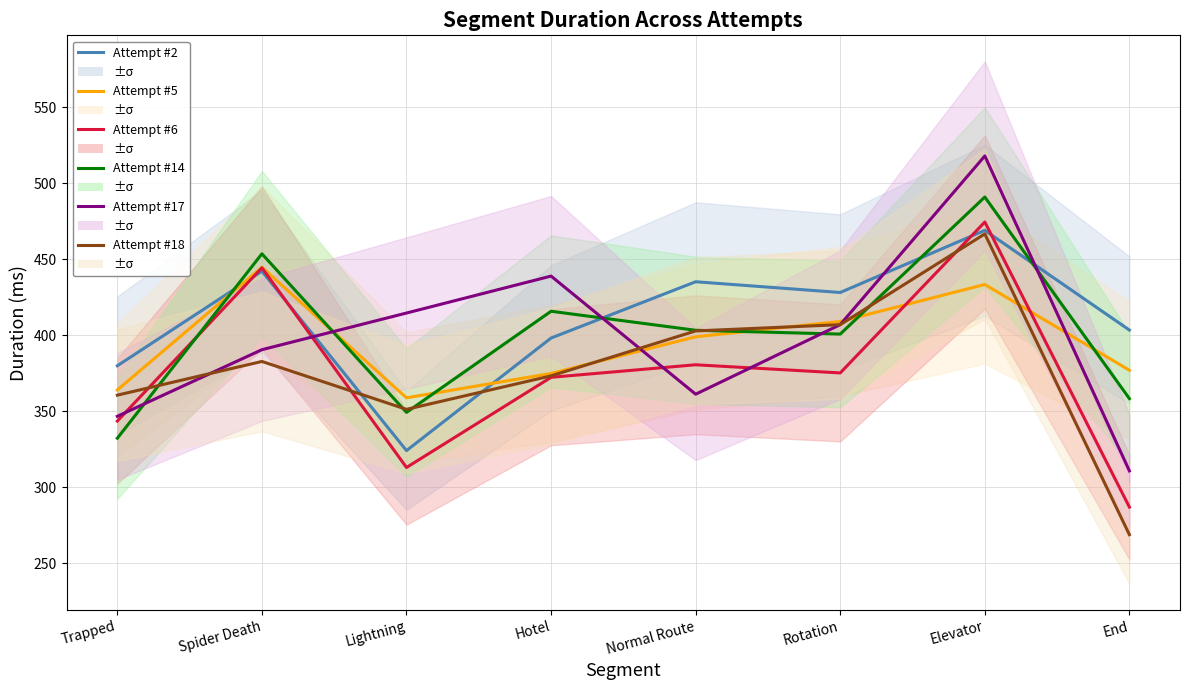

Where do Attempt #6 and Attempt #14 first cross each other?

Trapped and Spider Death